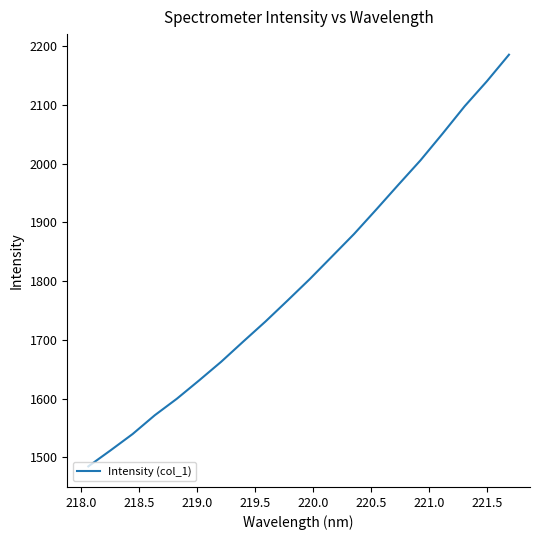

What is the difference between the maximum and minimum values?

701.3